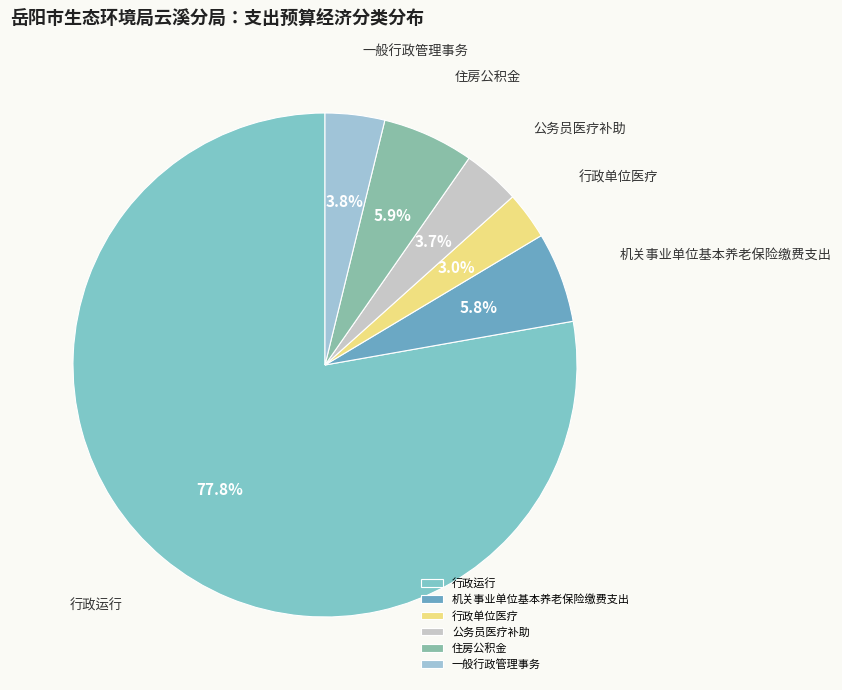

Is there a majority slice in this chart?

Yes